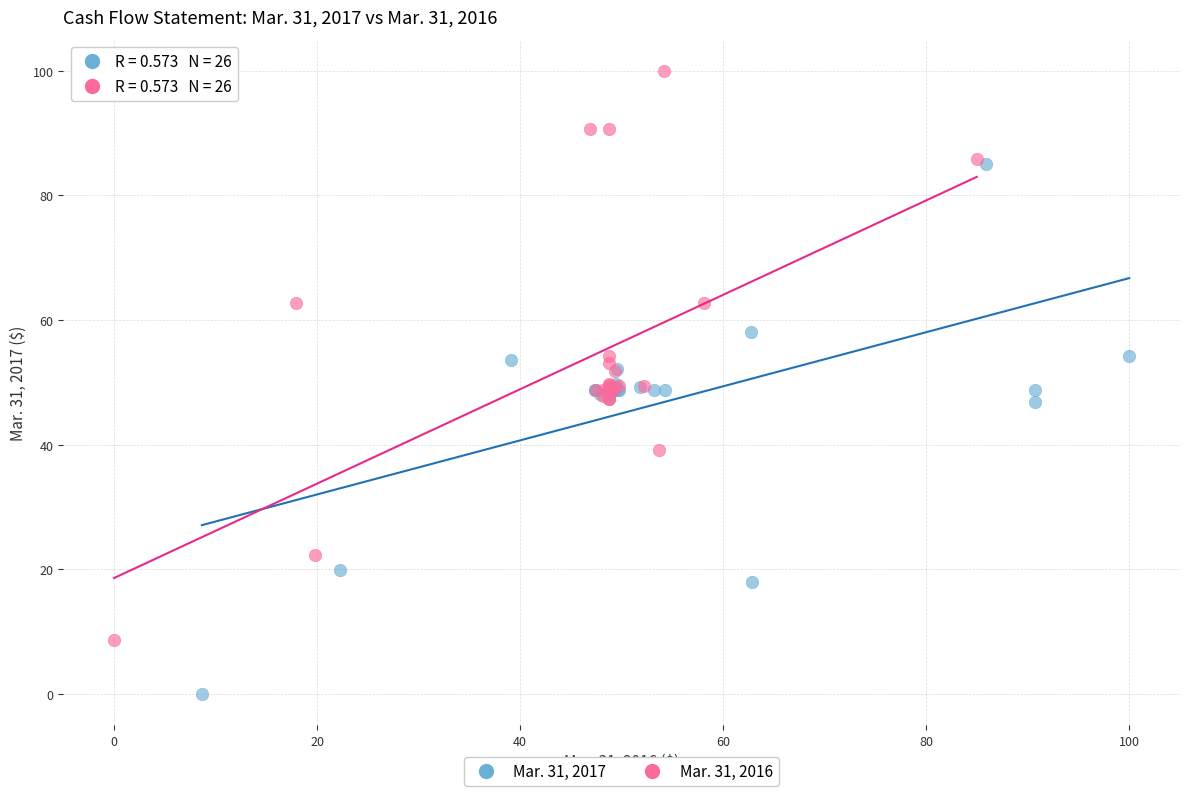

Which series has the largest Y range (max minus min)?

Mar. 31, 2016